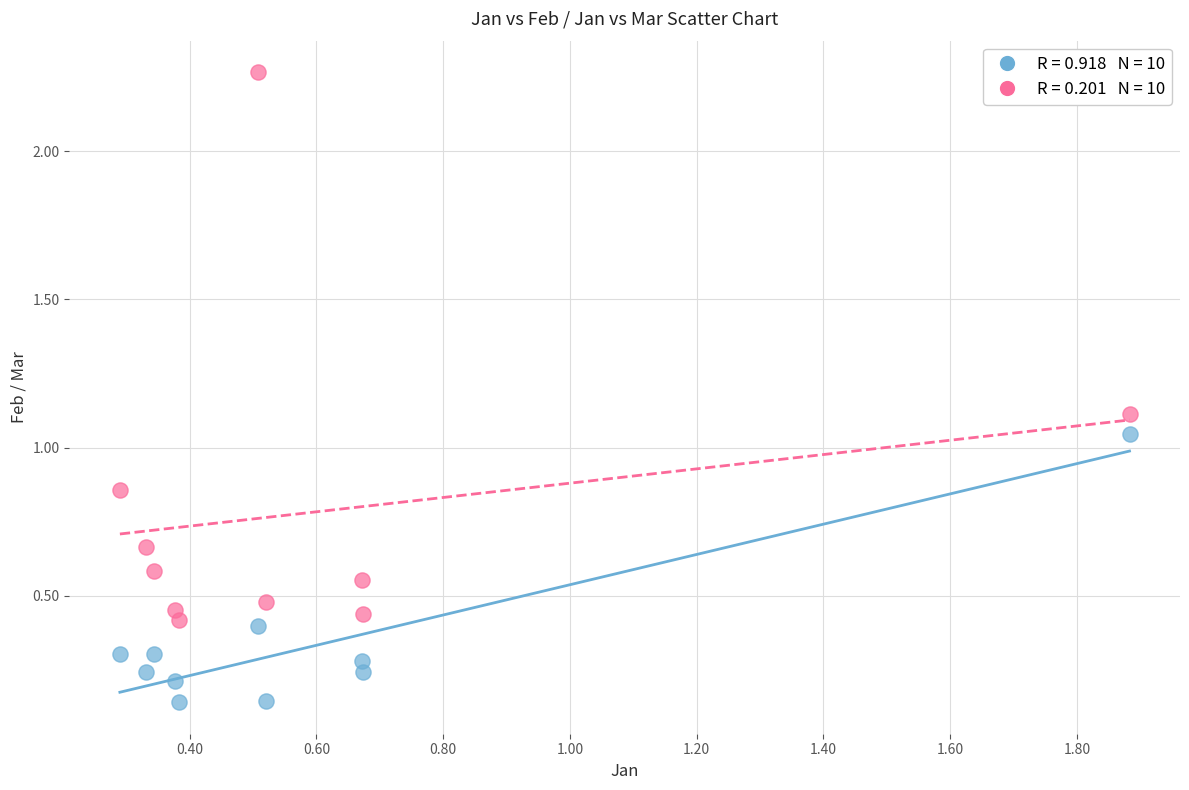

Across all data points, what is the range of X values (max minus min)?

1.6